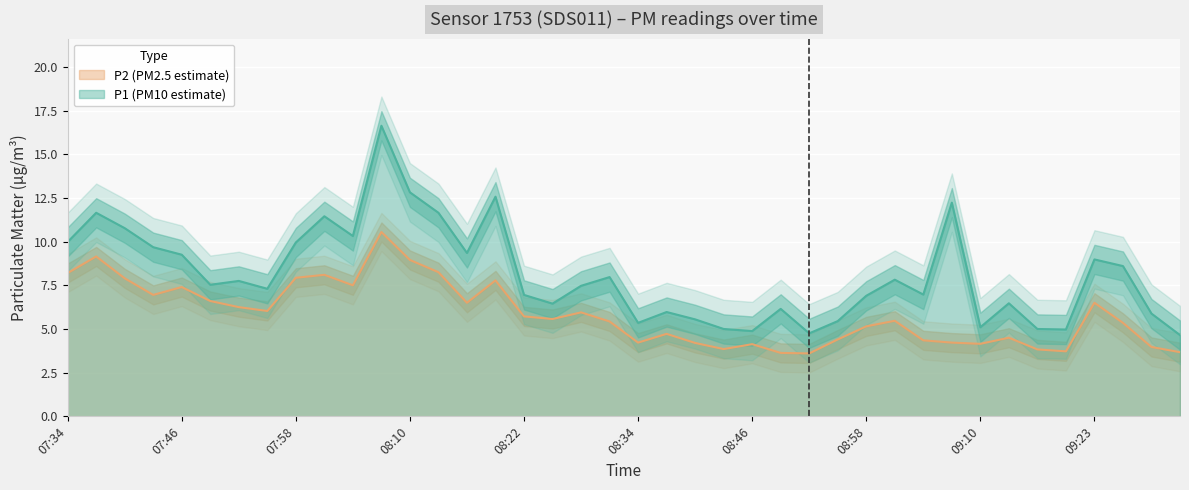

How many lines are shown in the chart?

2